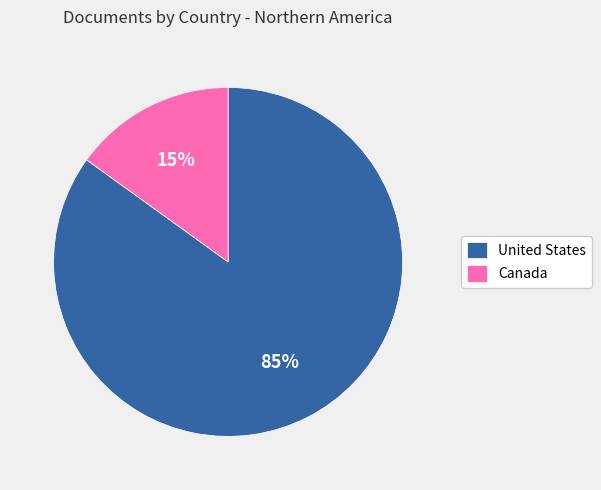

Combined, do United States and Canada account for over 50%?

Yes